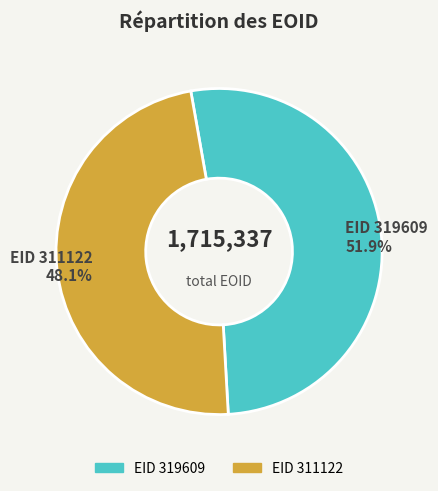

What portion of the pie excludes EID 319609?

48.1%